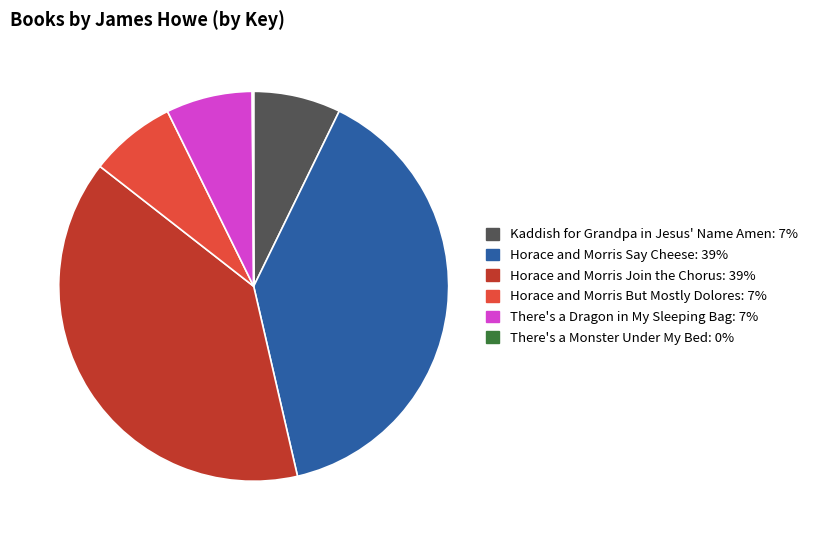

What percentage do Horace and Morris But Mostly Dolores and Horace and Morris Say Cheese together represent?

46.3%